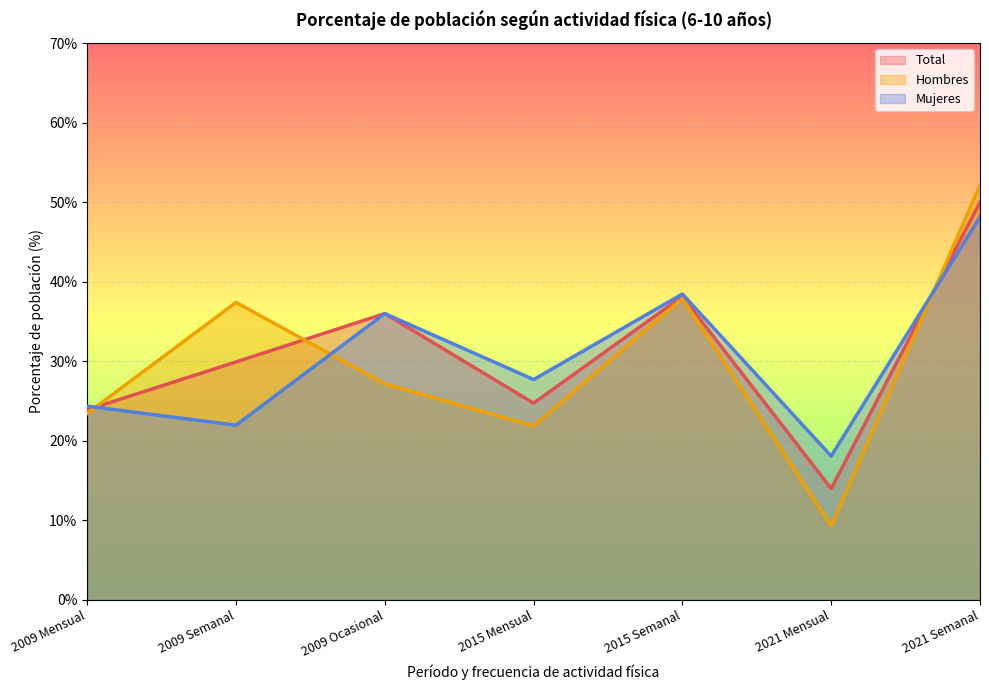

Which series has the largest total across all categories?

Total